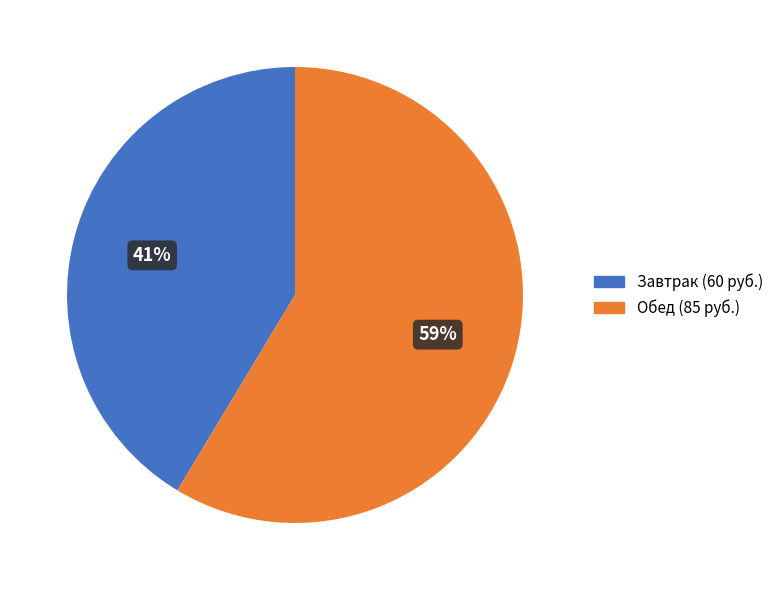

To the nearest percent, what portion does Завтрак represent?

41%